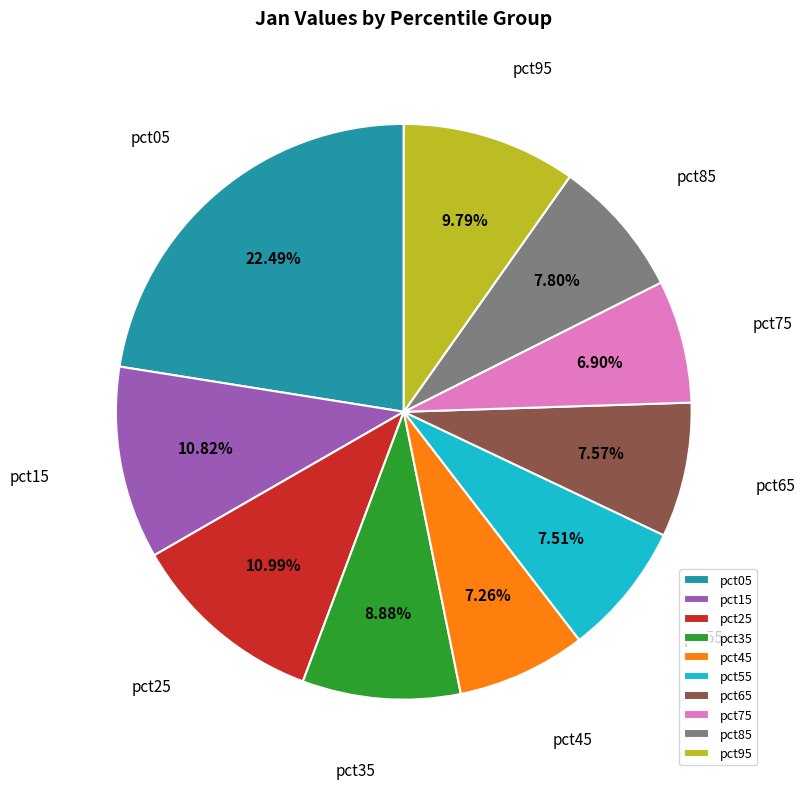

How many slices are in this pie chart?

10